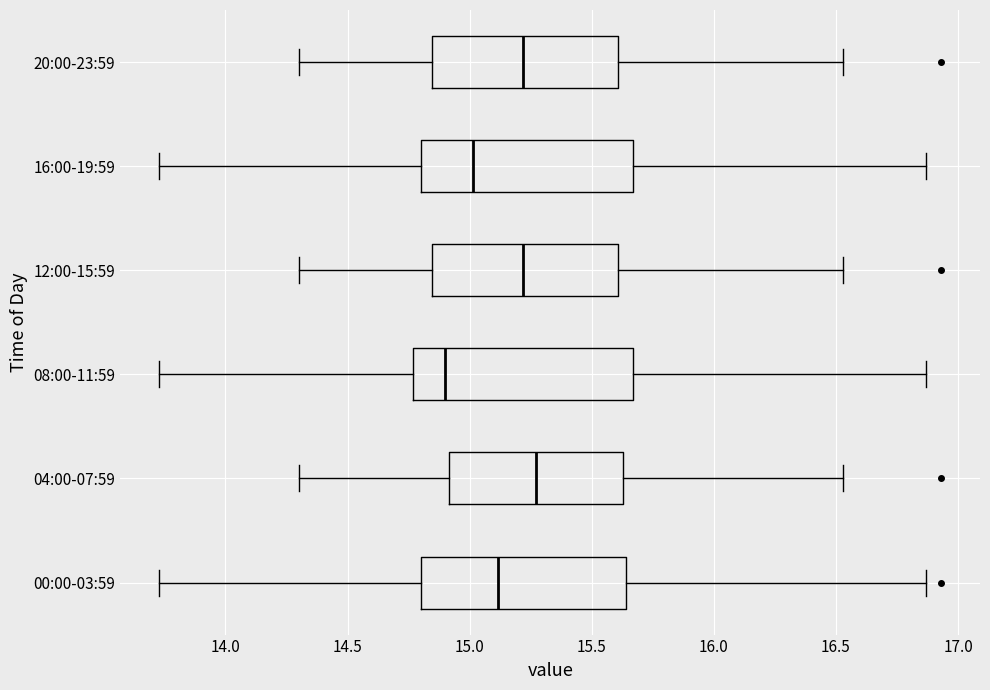

Where does the right whisker of the box for 16:00-19:59 end on the x-axis? The values are not printed on the chart, so give them approximately, as read against the axis.

16.85